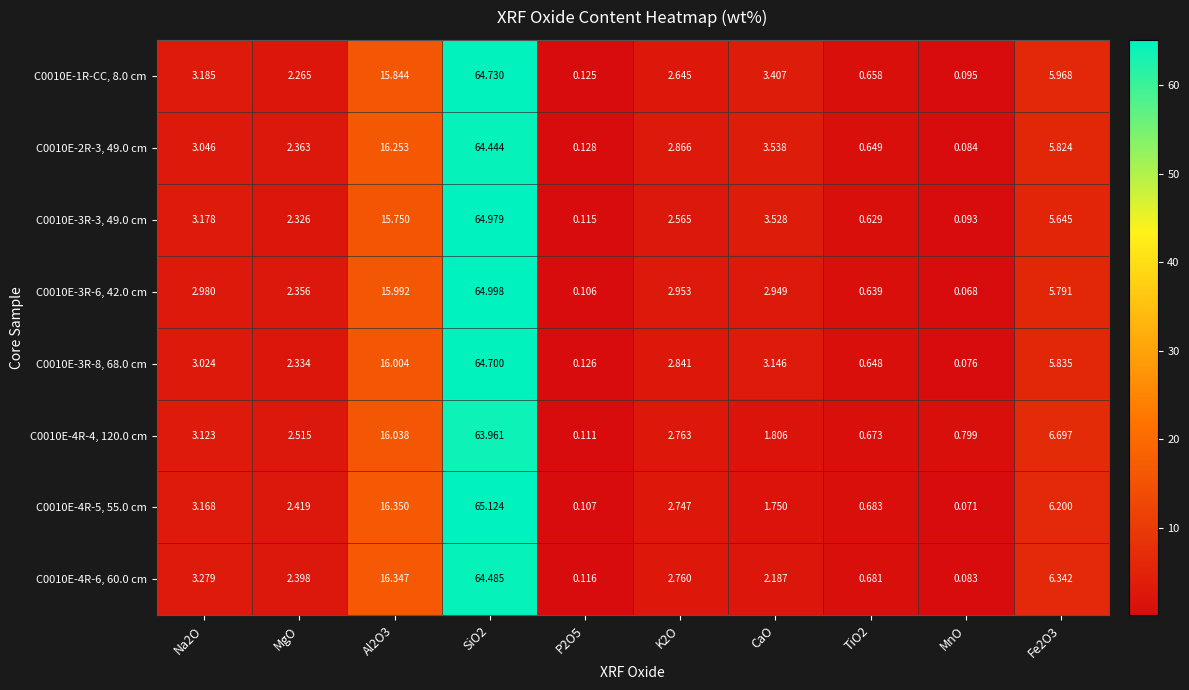

How many data points in C0010E-1R-CC, 8.0 cm are above 3?

5